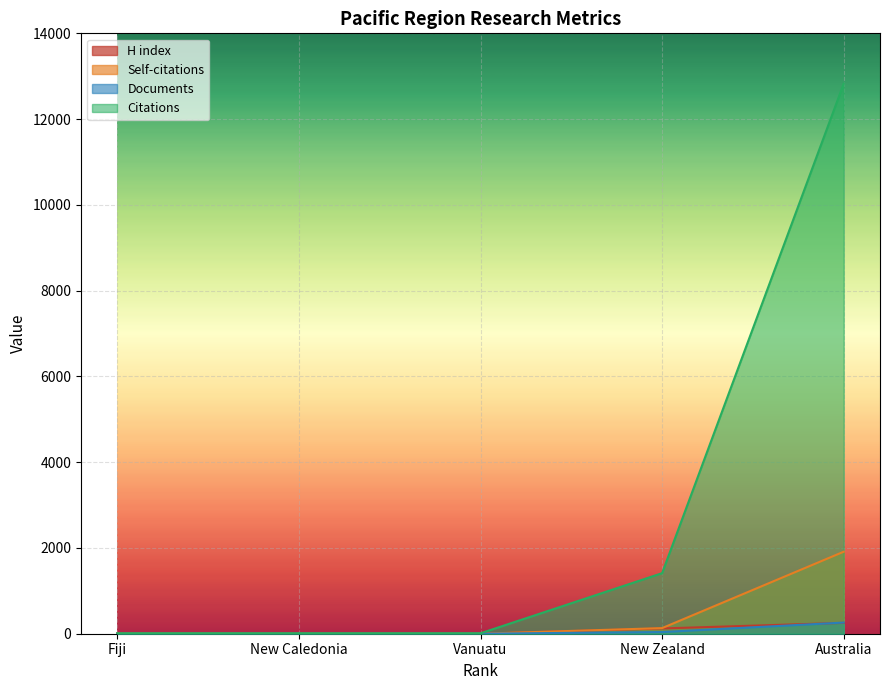

True or false: Self-citations and Citations cross at least once.

False